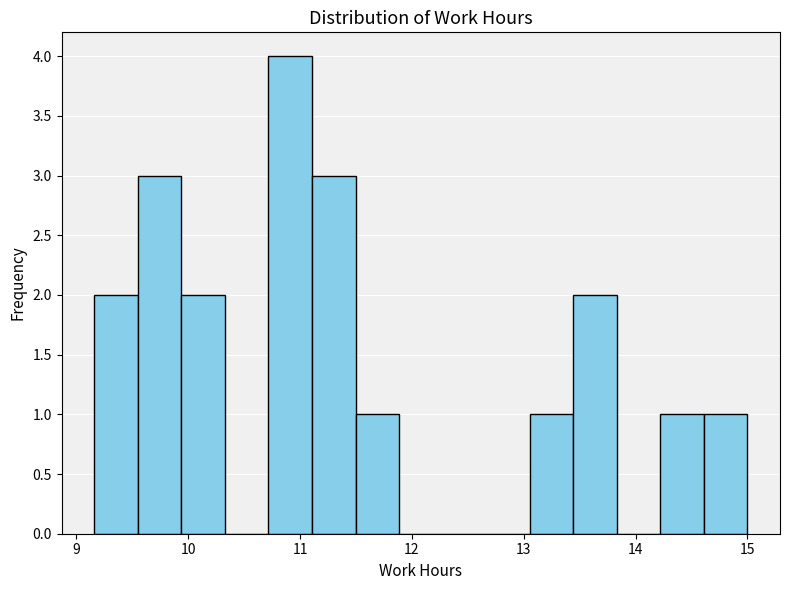

Around what value on the x-axis is the tallest bar? Give the approximate position of its centre, as read against the axis.

10.9